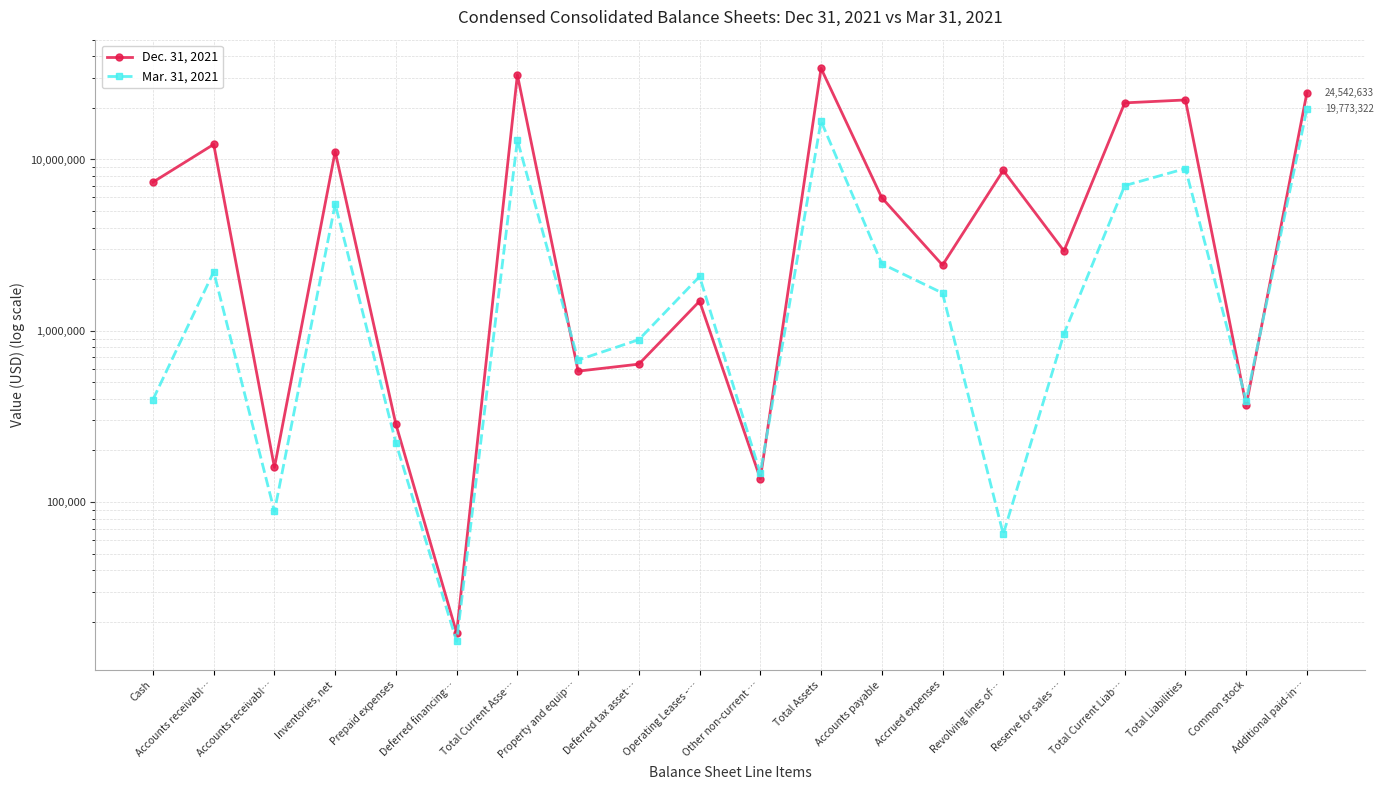

True or false: Mar. 31, 2021 has more than 0 points higher than both neighbors.

True